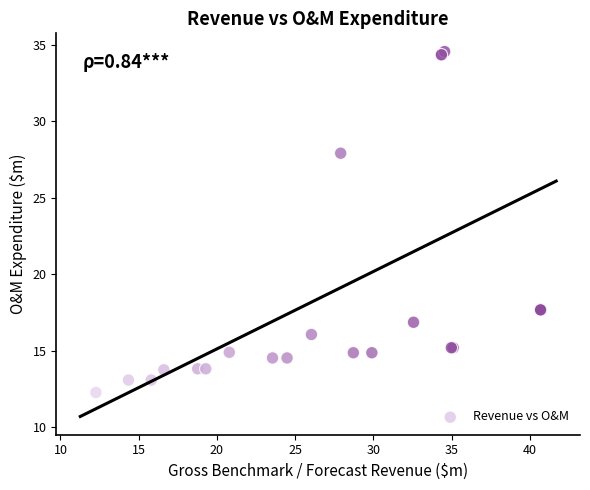

What Y value in the scatter plot is closest to 23?

27.9